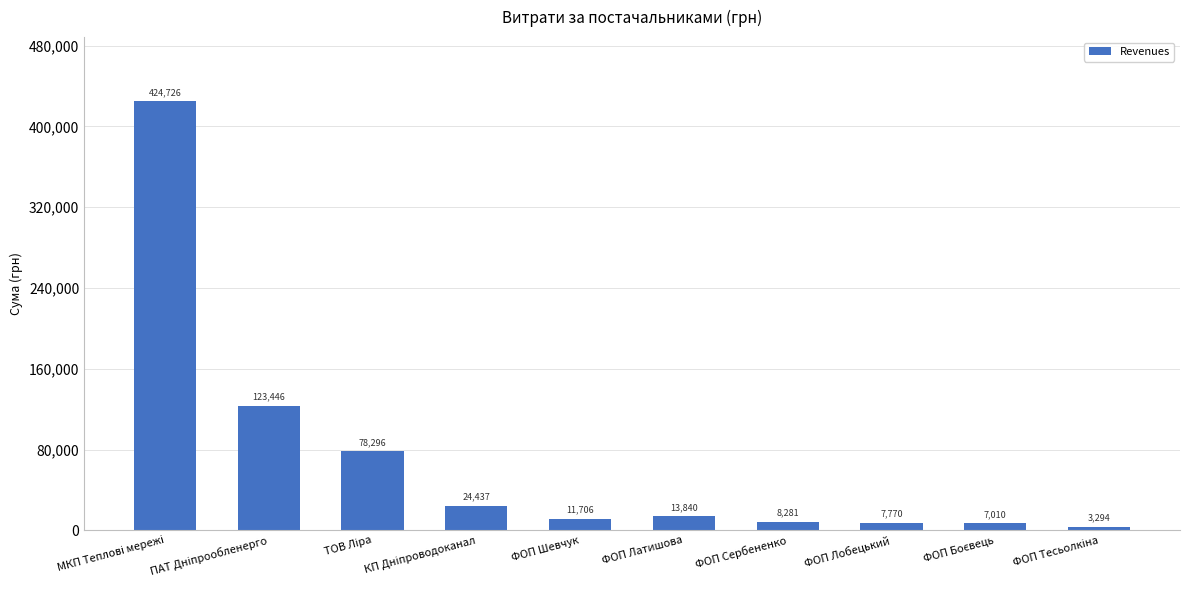

What is the sum of all values?

702806.7